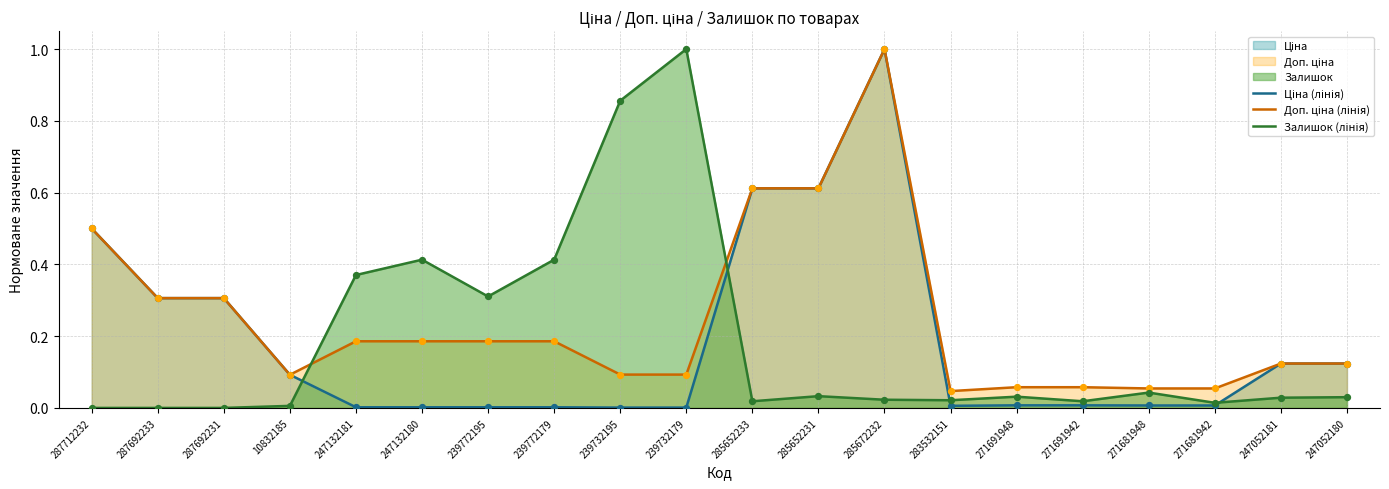

Is the value of Залишок (лінія) at 247132181 greater than the value of Ціна (лінія) at 247052180?

Yes